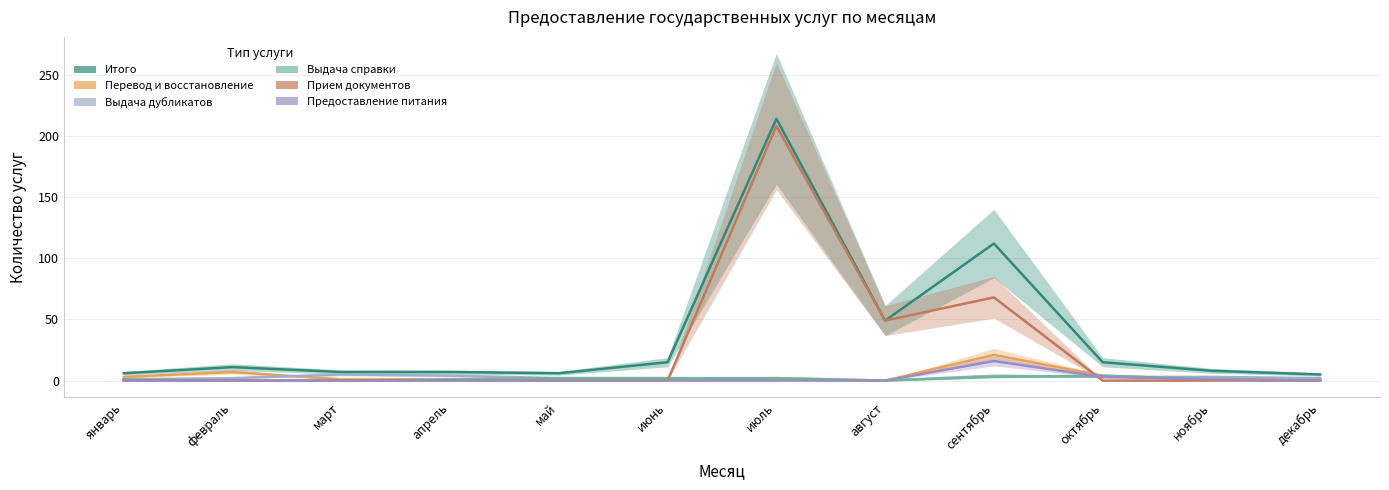

In Прием документов, how many points are lower than both neighbors (excluding endpoints)?

1